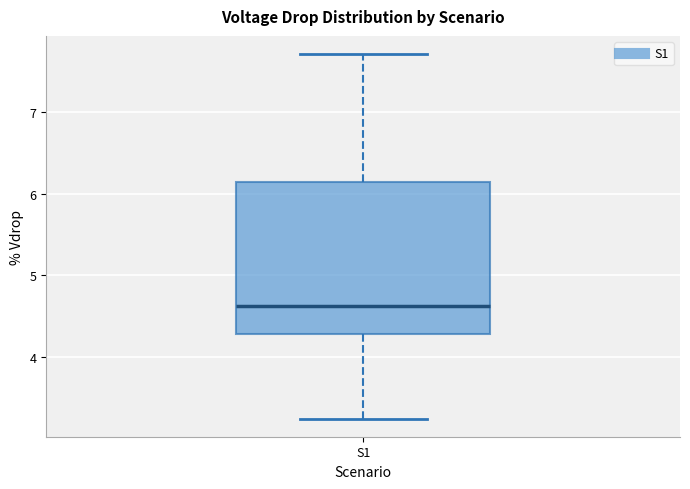

Transcribe this box plot: give where the median line is, the range the box spans, and where the two whiskers end, as read against the y-axis. The values are not printed on the chart, so give them approximately, as read against the axis.

median 4.6, box 4.3 to 6.1, whiskers 3.2 to 7.7